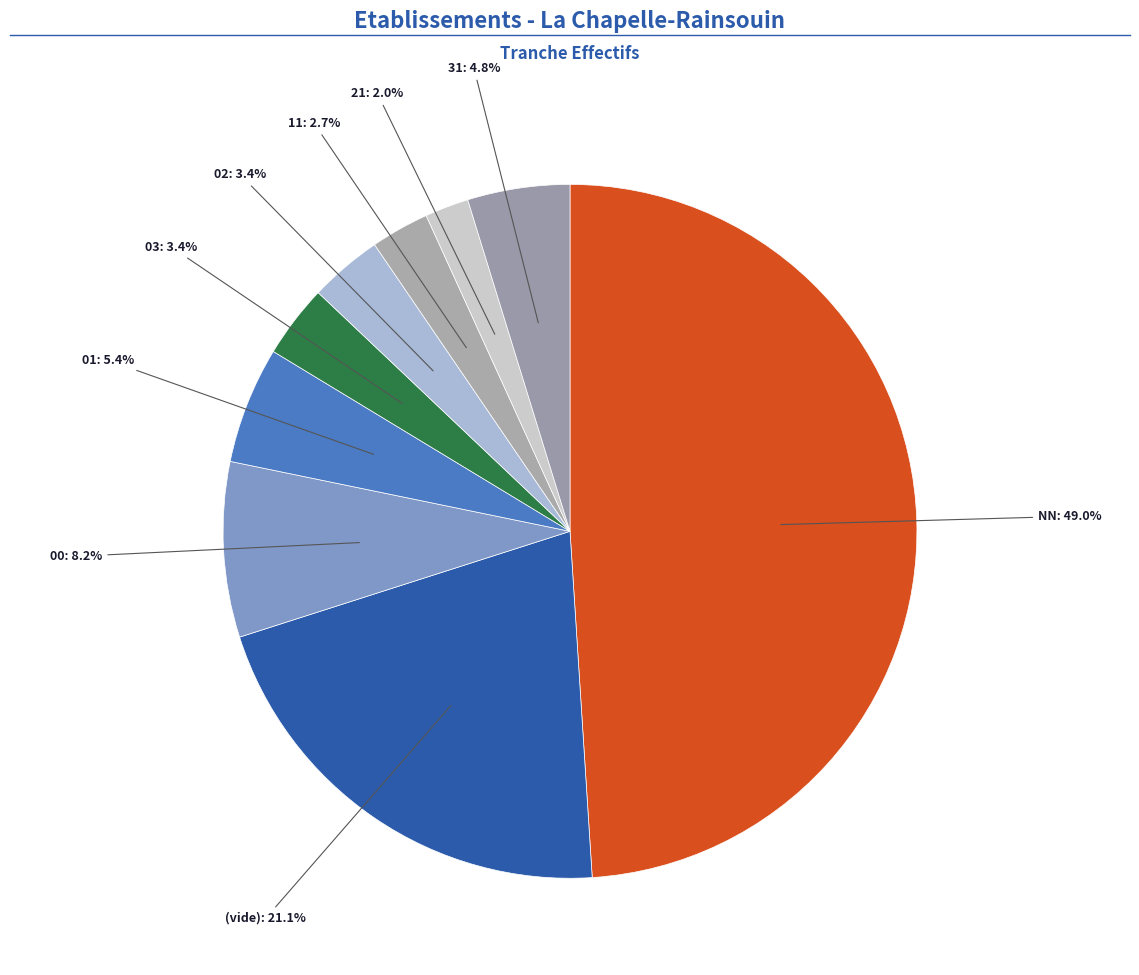

Does 00 account for over 50% of the chart?

No